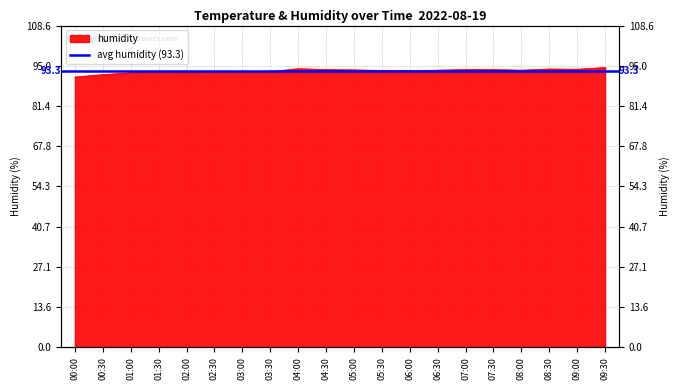

What is the change in value from 01:30 to 02:30?

-0.1